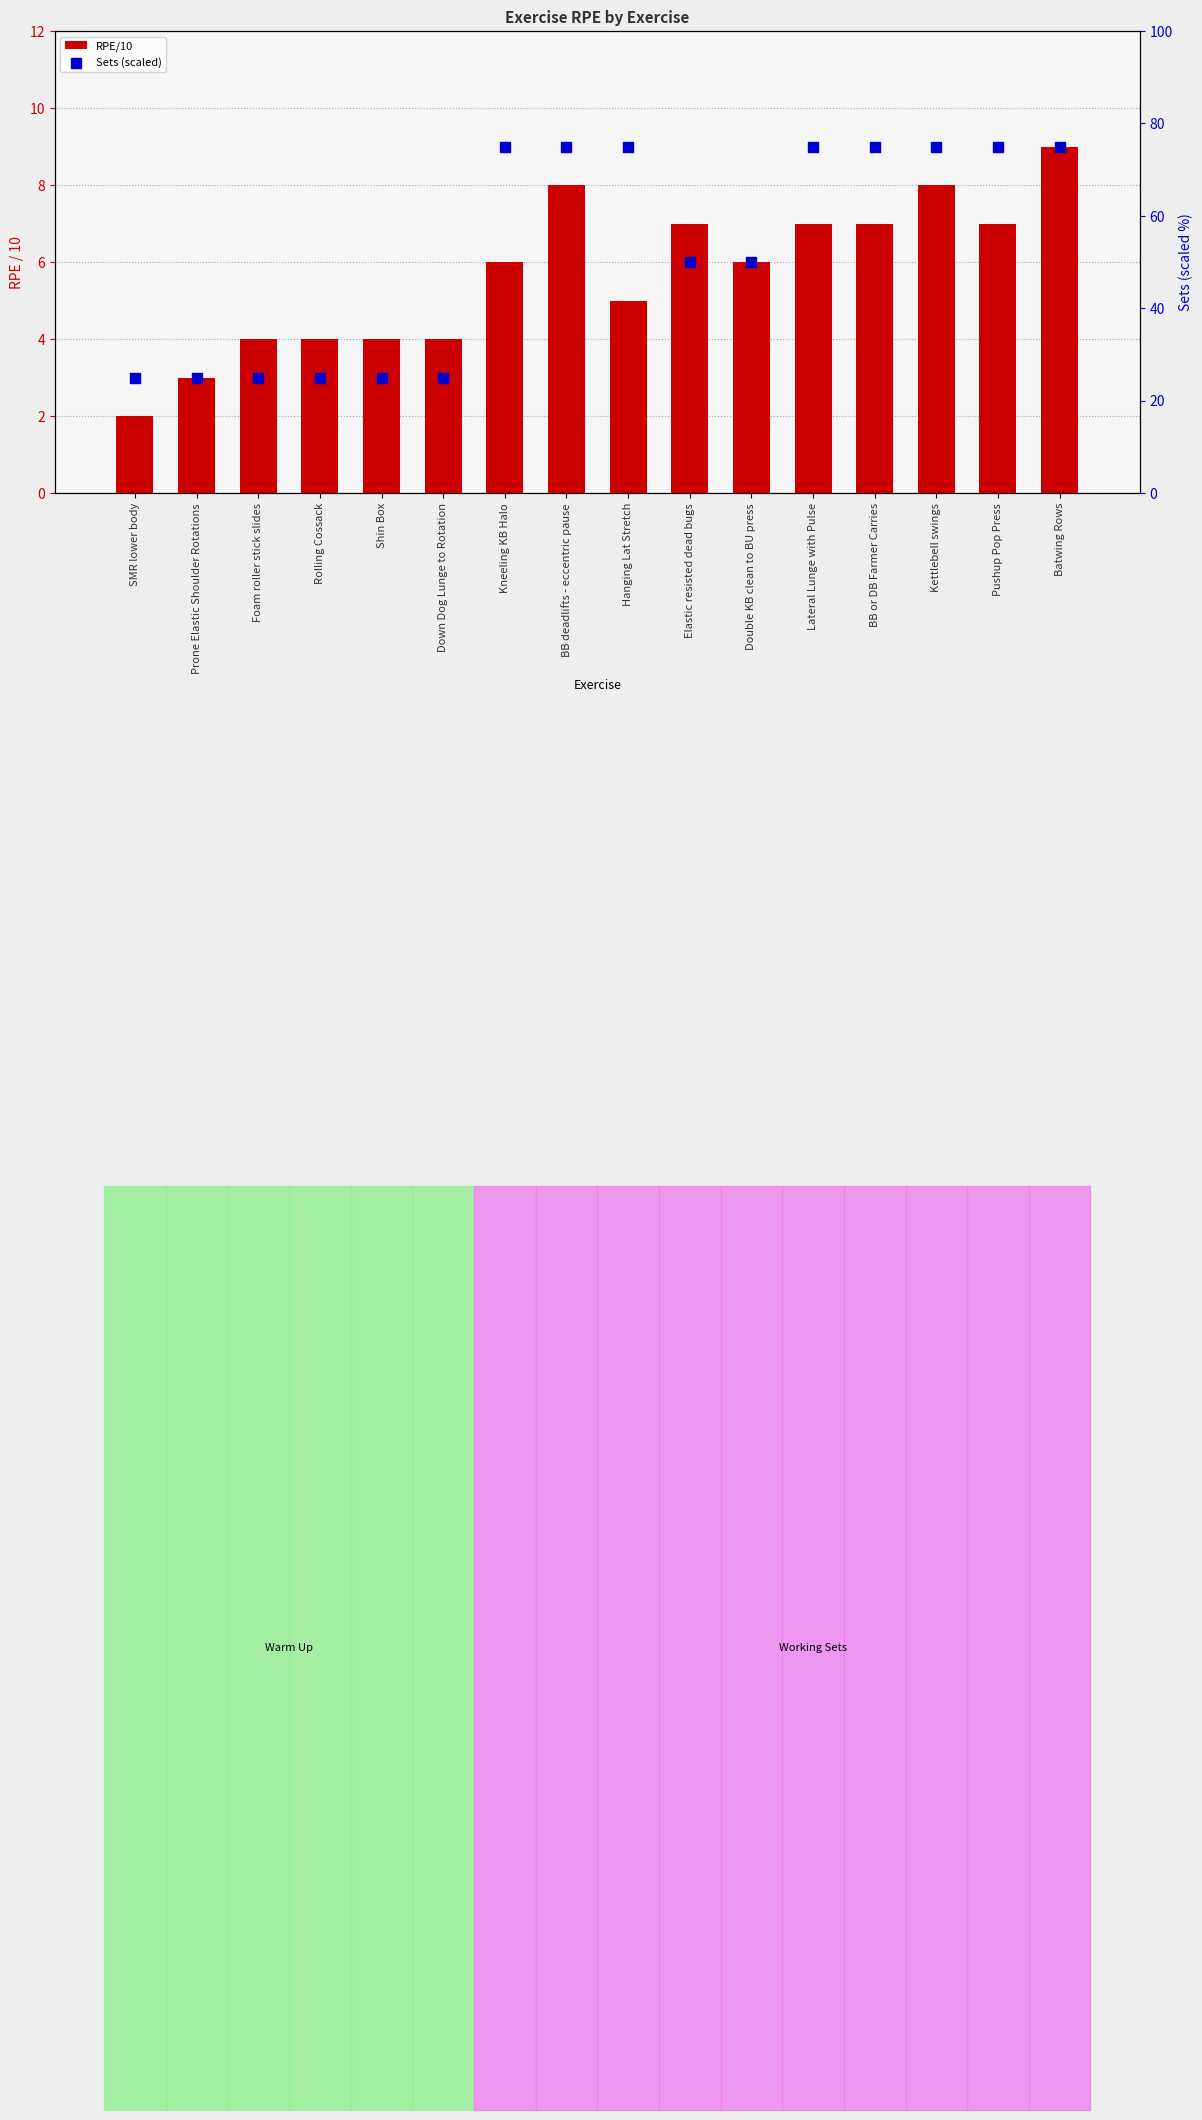

At which category is the sum across all series the highest?

Batwing Rows